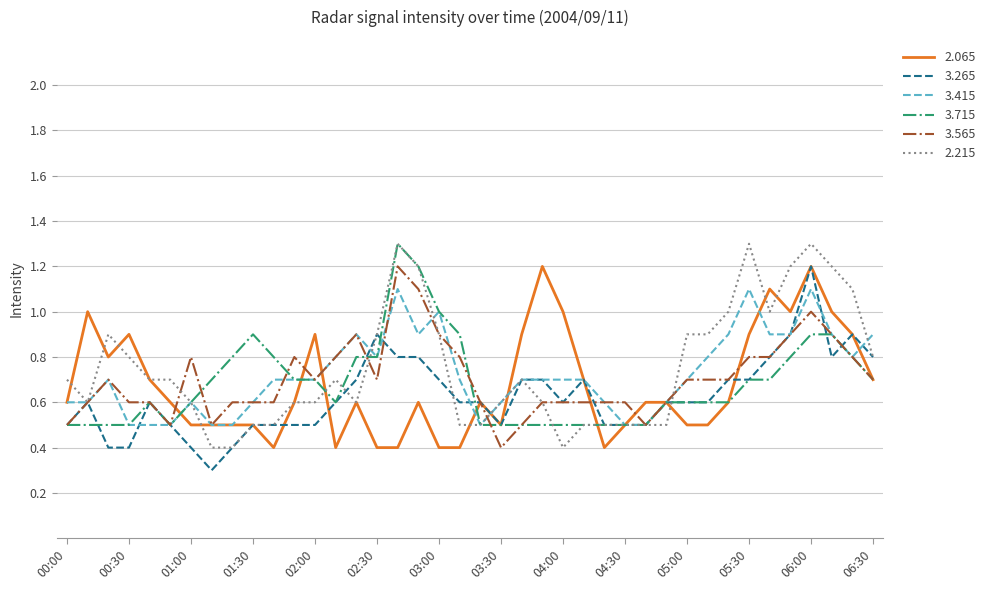

What is the maximum value for 2.215?

1.3